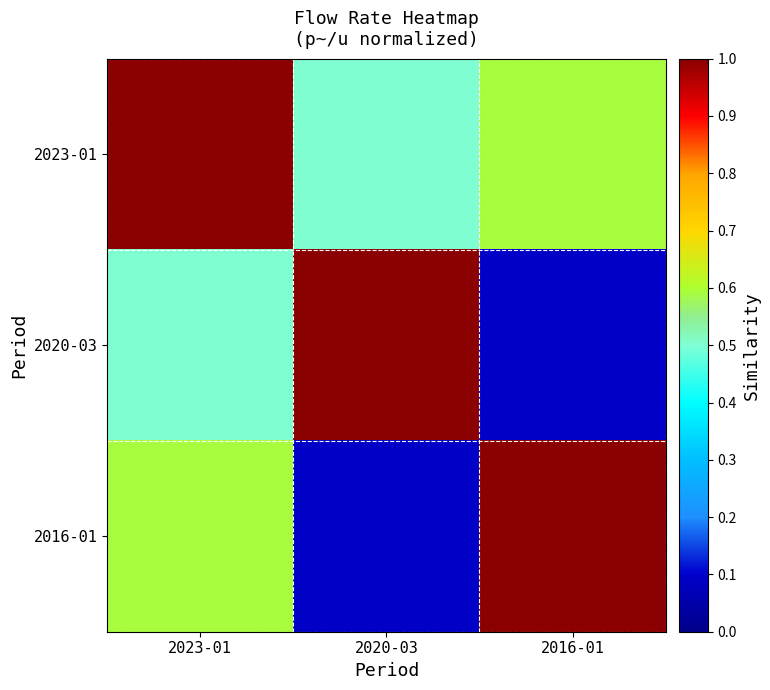

Which series has the widest spread of values?

2020-03